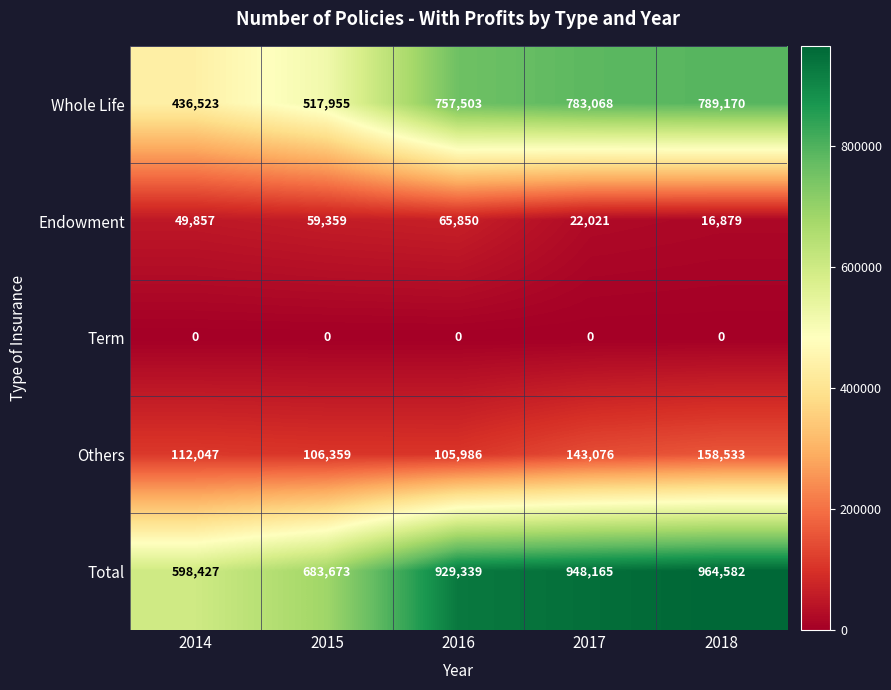

Reading left to right, extract all data points from this chart.

Whole Life: 436523	517955	757503	783068	789170
Endowment: 49857	59359	65850	22021	16879
Term: 0	0	0	0	0
Others: 112047	106359	105986	143076	158533
Total: 598427	683673	929339	948165	964582